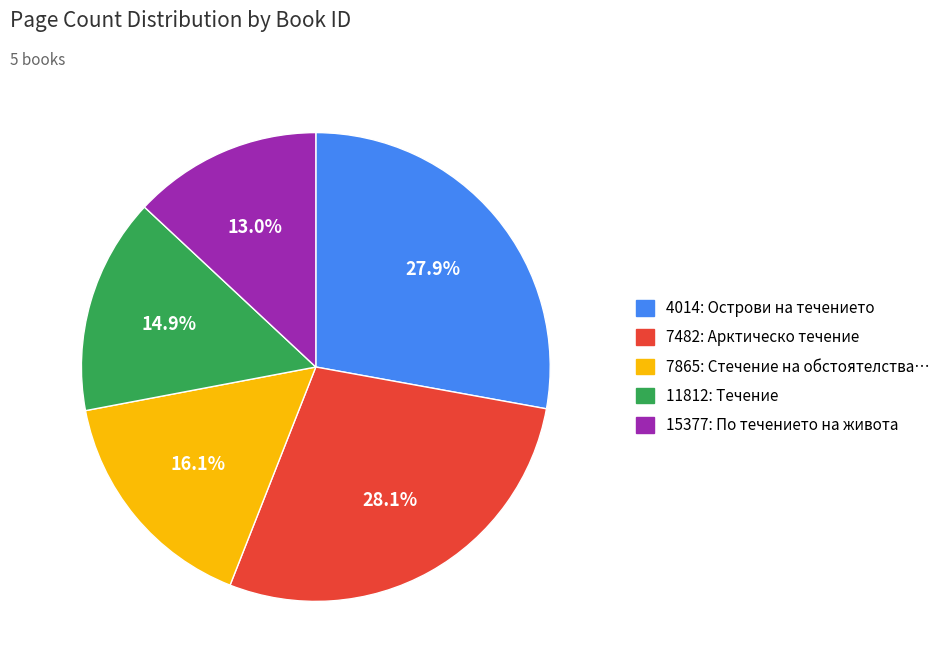

How many segments does this pie chart have?

5